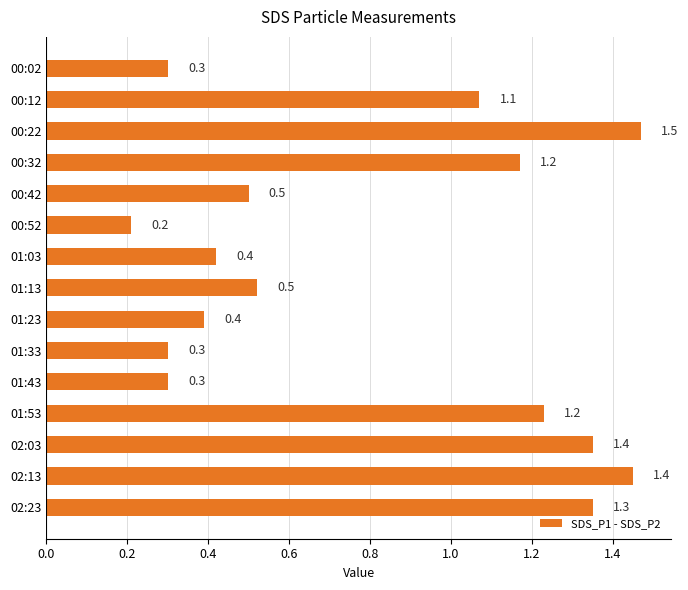

What is the value of the 11th bar from the top?

0.3